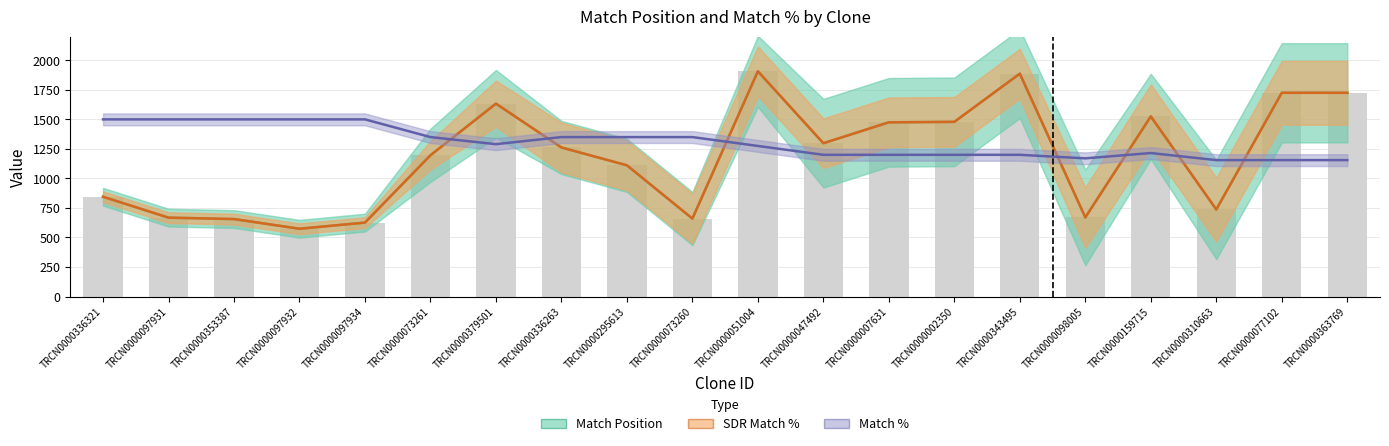

How many data points does each series have?

20